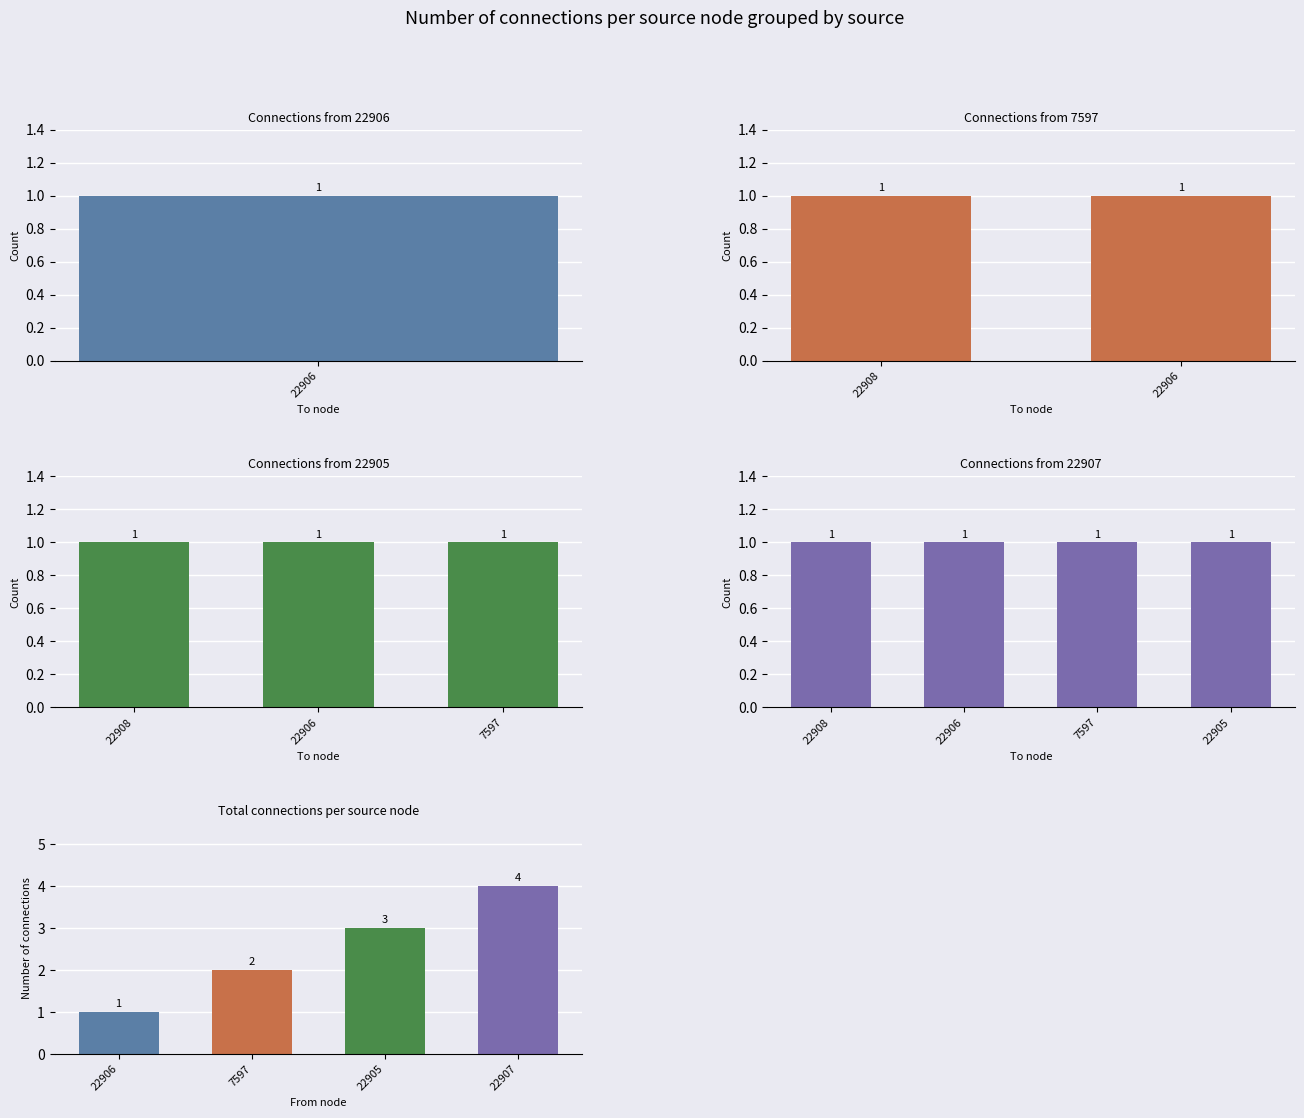

How many data points are above 3?

1